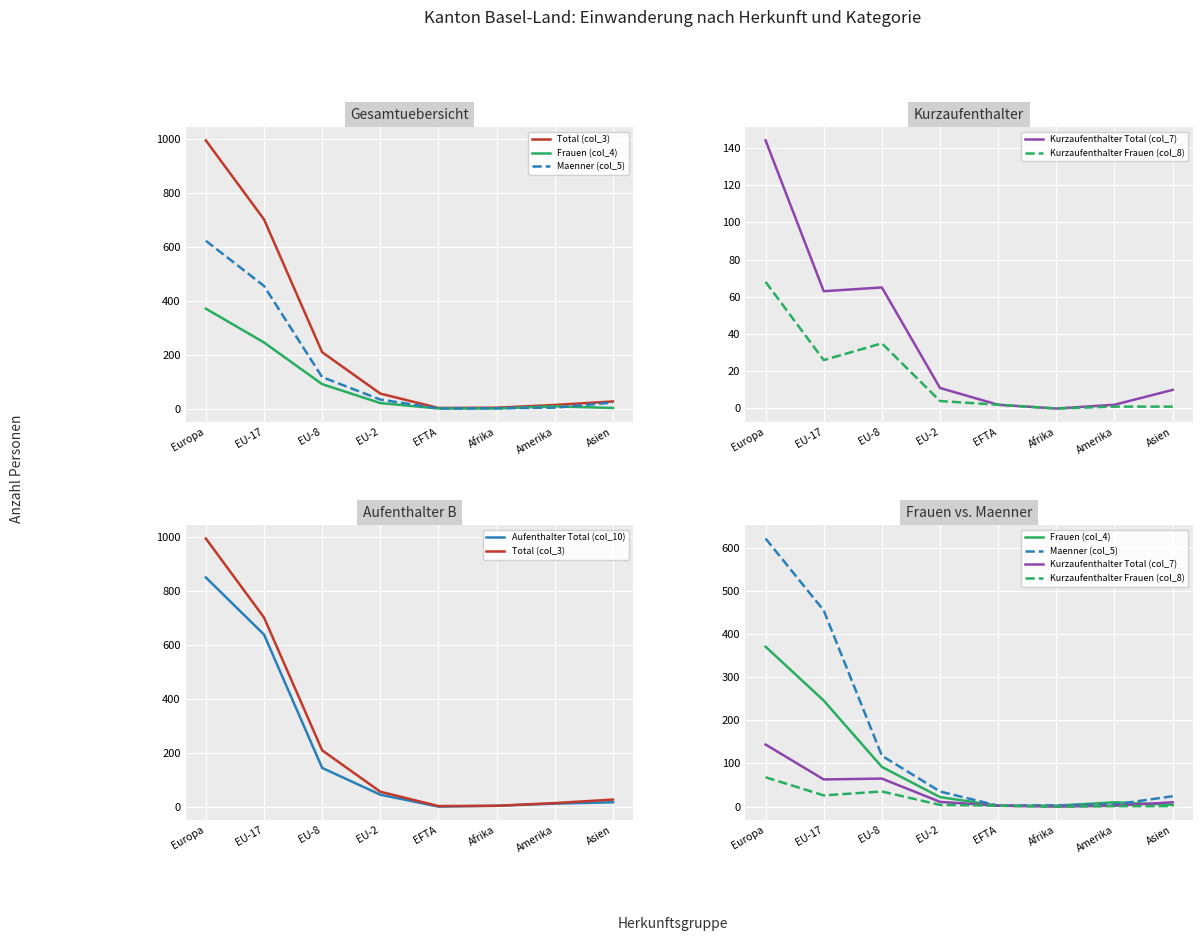

What is the average value of the Aufenthalter Total (col_10) series?

214